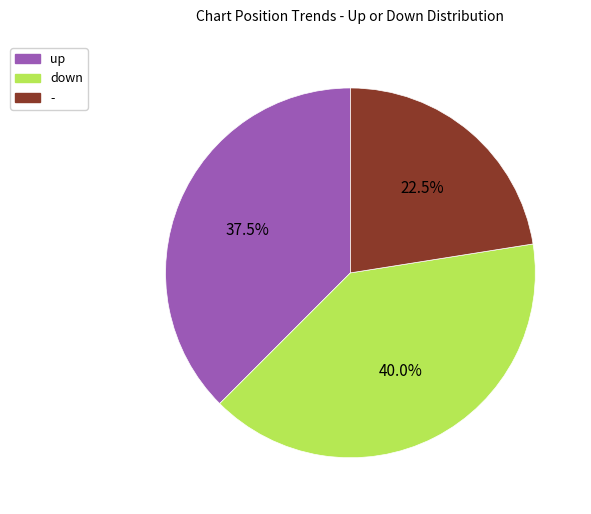

Does any single category account for the majority?

No